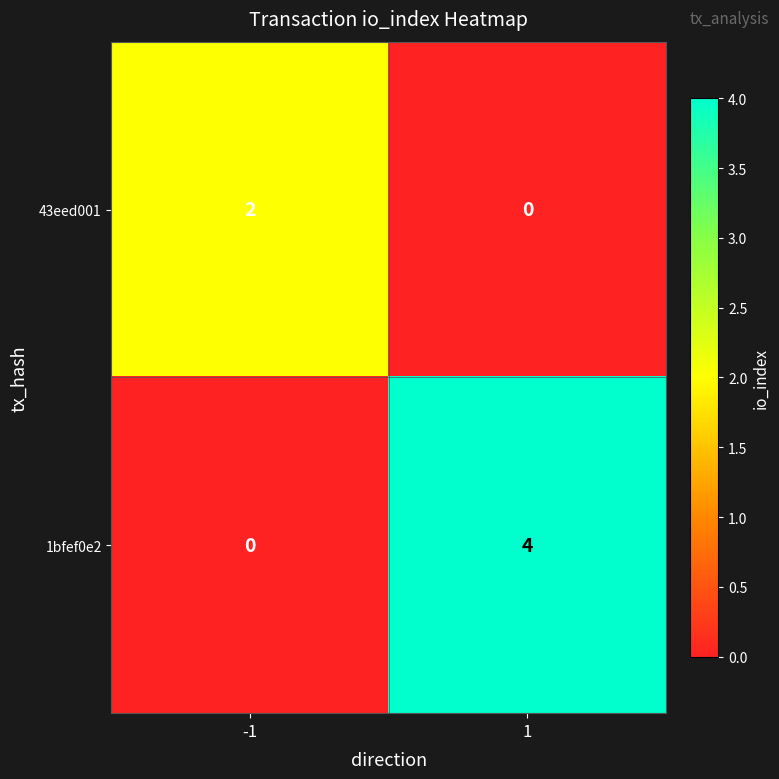

How many series are shown in this chart?

2